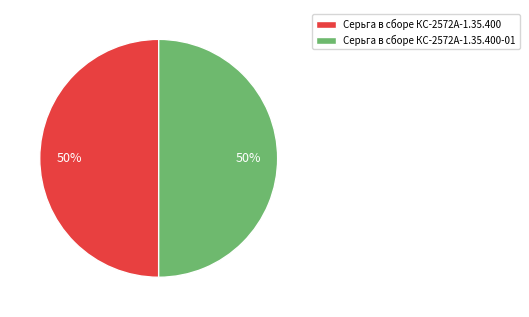

True or false: Серьга в сборе КС-2572А-1.35.400 accounts for 62% of the total.

False